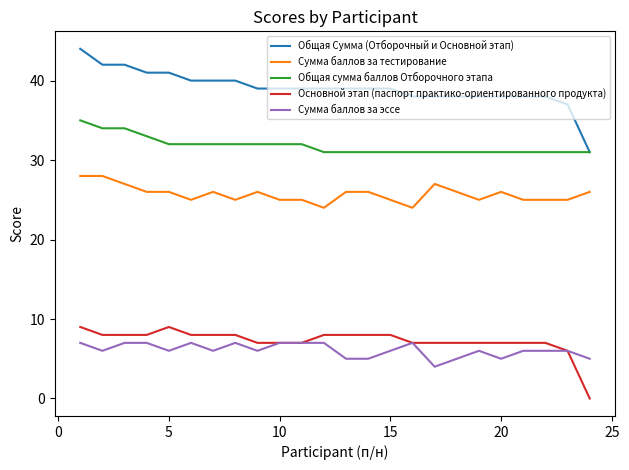

Which series has the widest spread of values?

Общая Сумма (Отборочный и Основной этап)